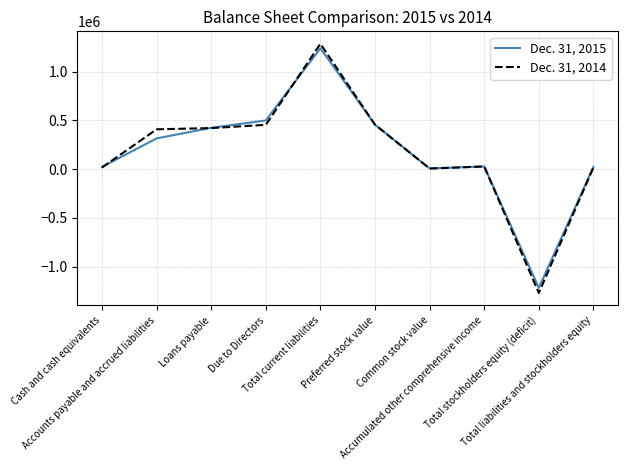

Which series has the largest range (max minus min)?

Dec. 31, 2014